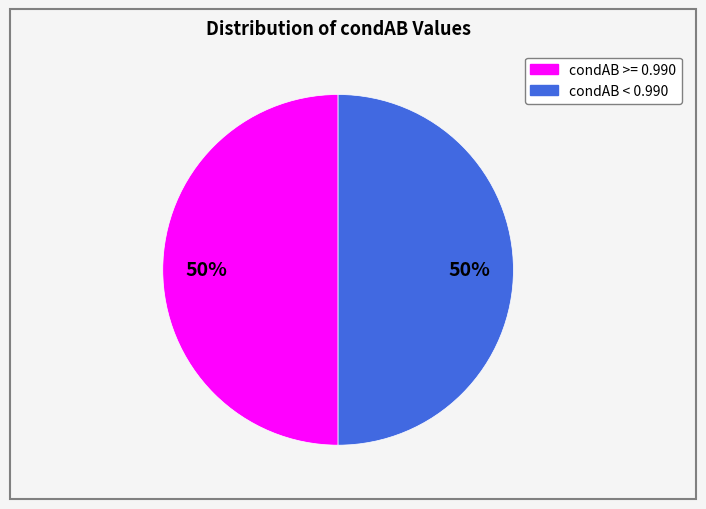

To the nearest percent, what is the average slice percentage?

50%